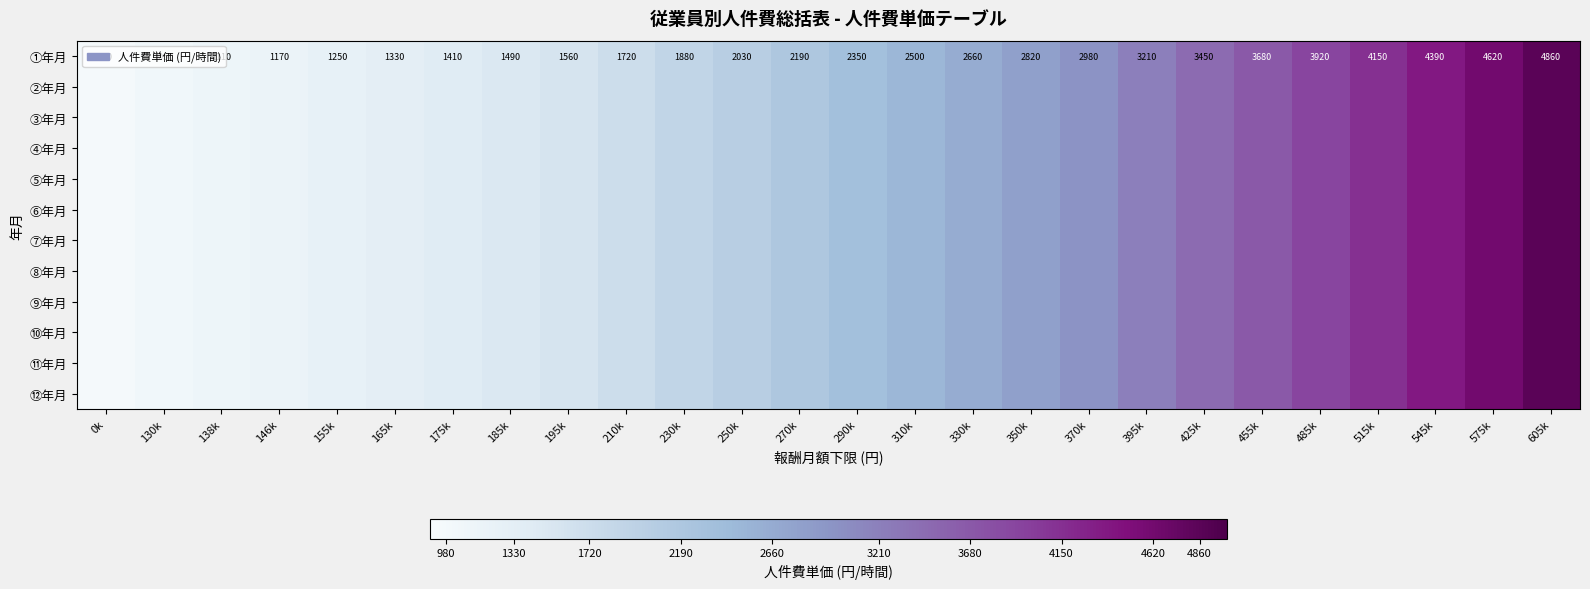

True or false: ①年月 has a value of 980 at 0k.

True